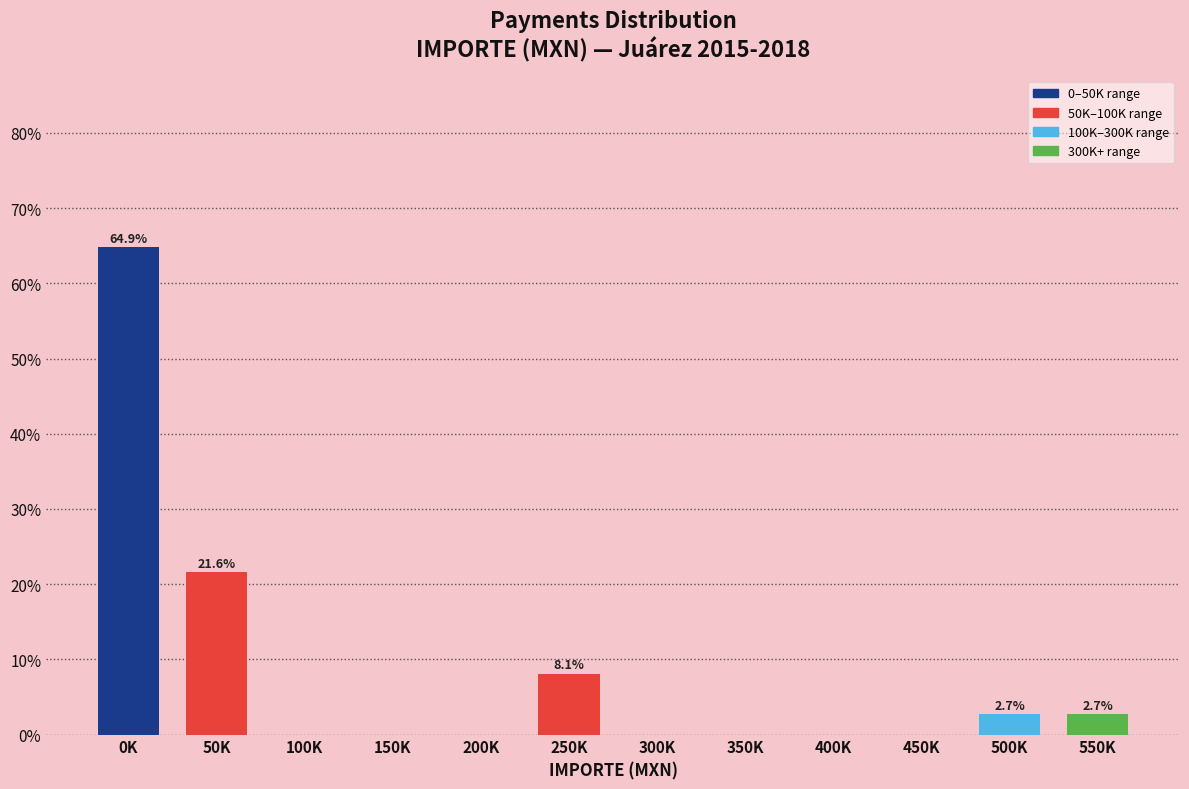

Reading left to right, list all the values displayed in this chart.

0K=64.9	50K=21.6	100K=0.0	150K=0.0	200K=0.0	250K=8.1	300K=0.0	350K=0.0	400K=0.0	450K=0.0	500K=2.7	550K=2.7